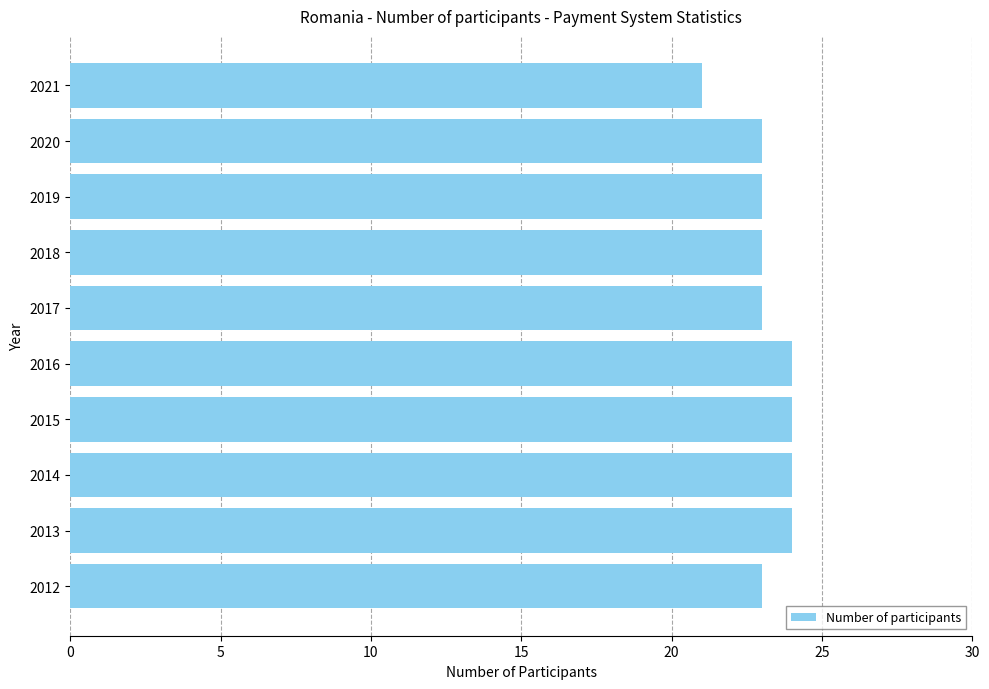

Approximately how many times larger is the value at 2012 compared to 2021?

1.1